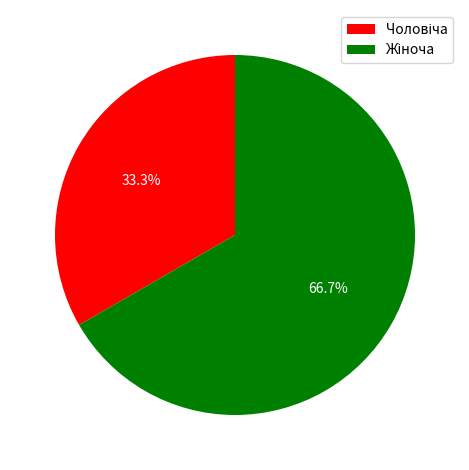

Does any single category account for the majority?

Yes